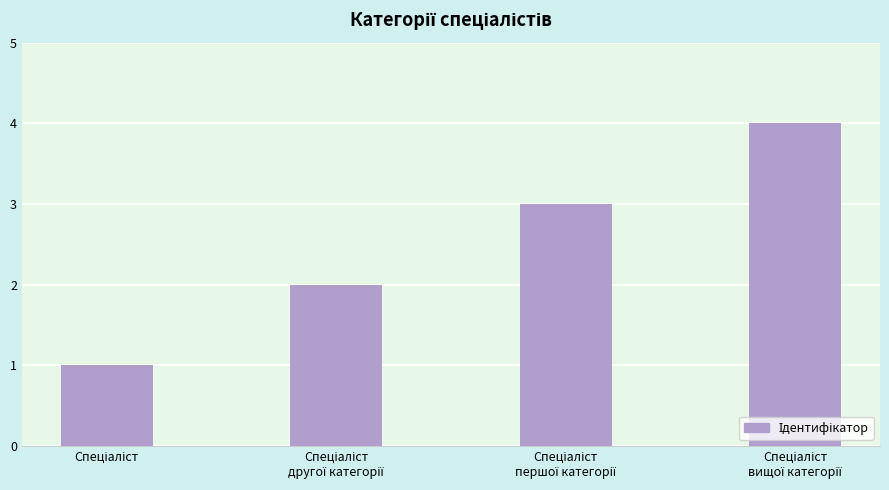

What is the sum of all values?

10